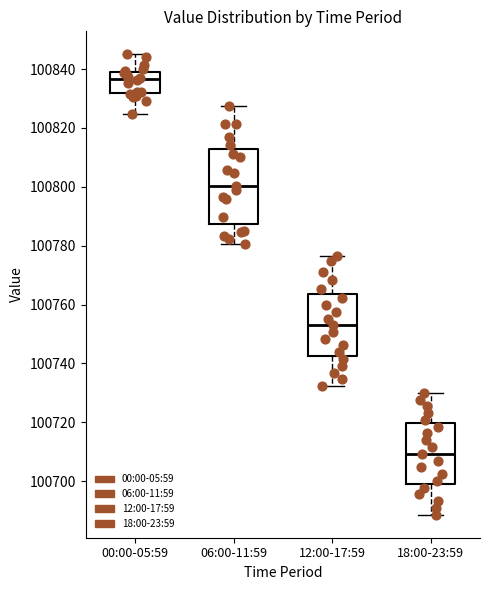

Reading left to right, read every box against the y-axis: the position of its median line, the range the box covers, and the ends of its whiskers. The values are not printed on the chart, so give them approximately, as read against the axis.

00:00-05:59: median 100836, box 100832 to 100840, whiskers 100824 to 100846
06:00-11:59: median 100800, box 100788 to 100812, whiskers 100780 to 100828
12:00-17:59: median 100752, box 100742 to 100764, whiskers 100732 to 100776
18:00-23:59: median 100710, box 100698 to 100720, whiskers 100688 to 100730